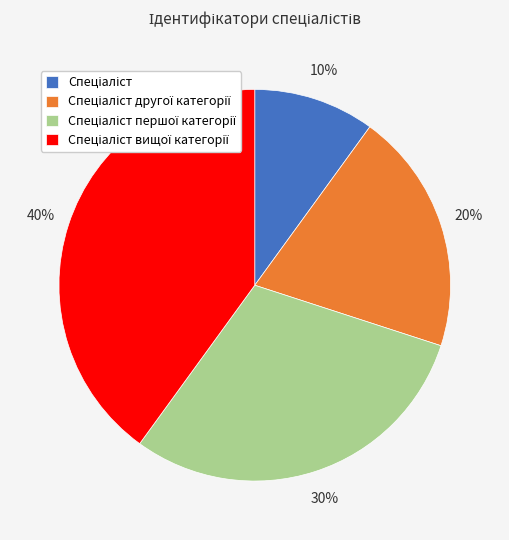

Does any single category account for the majority?

No